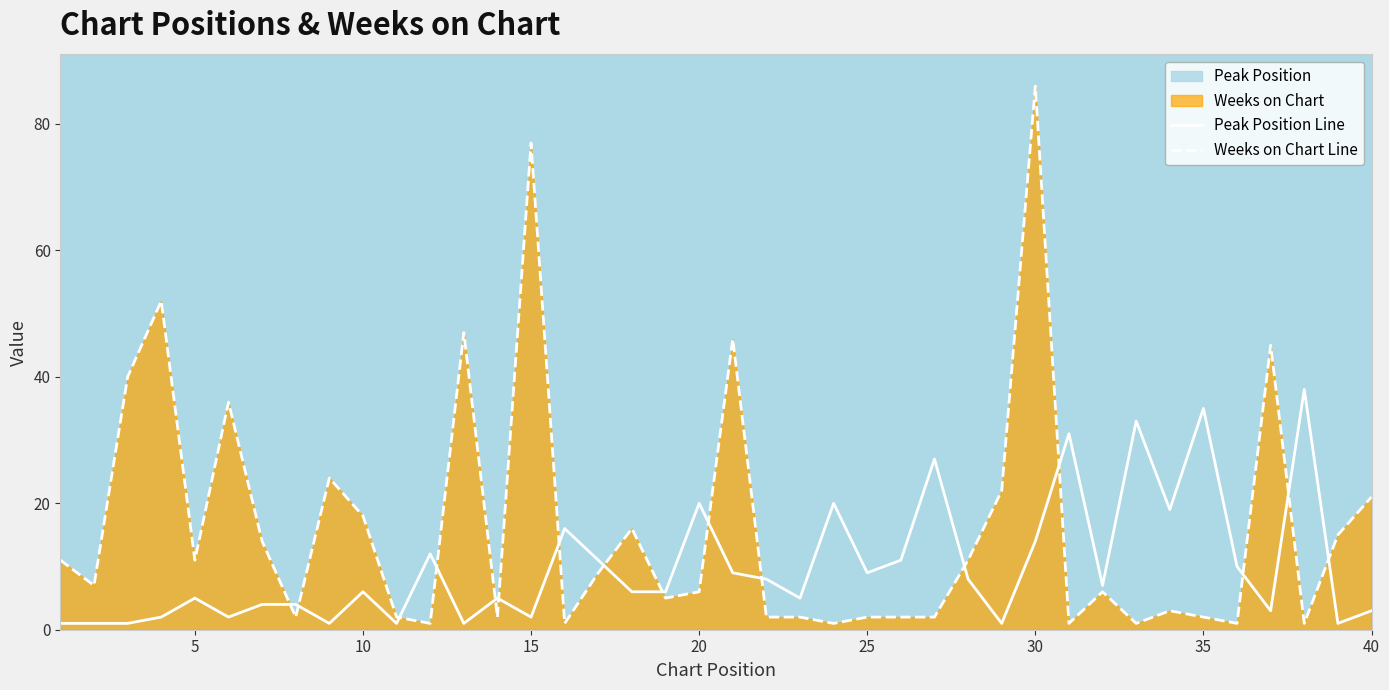

What is the highest value of the Peak Position Line series?

38